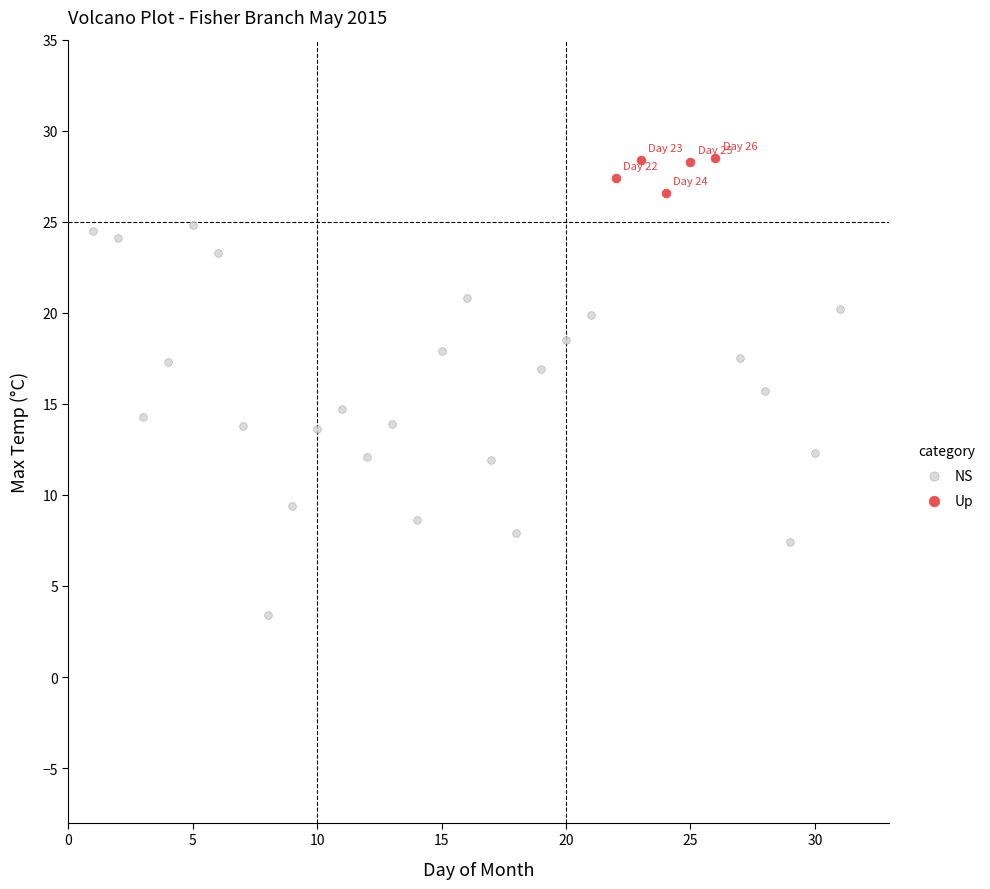

Which series has the widest spread of Y values?

NS